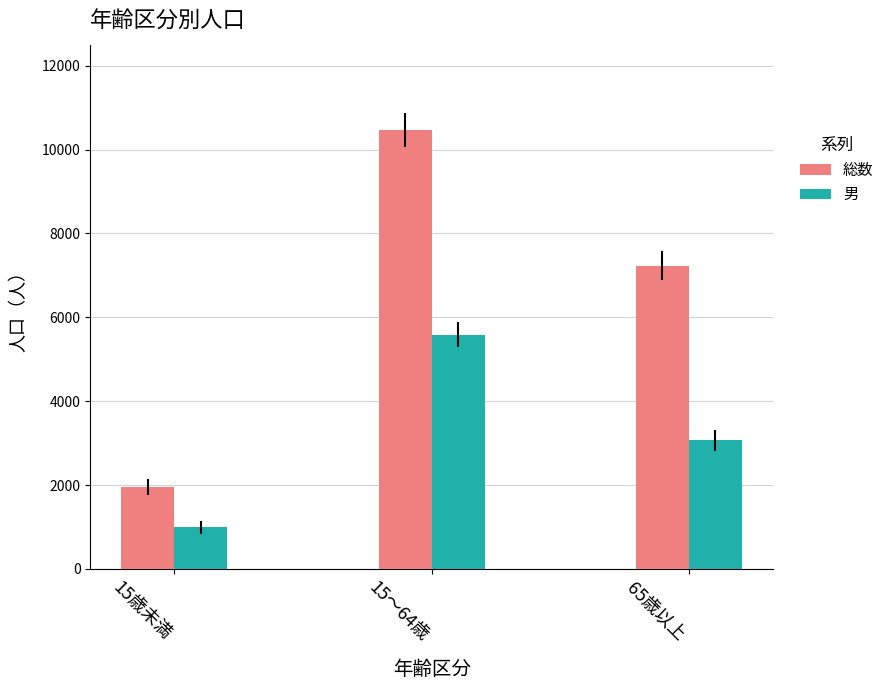

What is the maximum value for 男?

5584